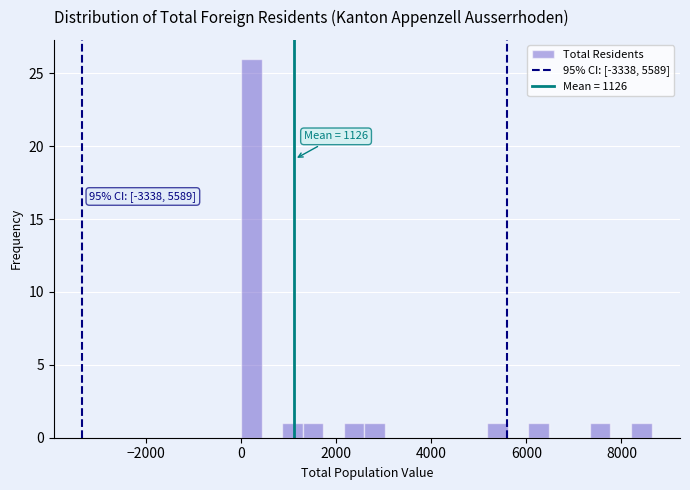

Around what value on the x-axis is the tallest bar? Give the approximate position of its centre, as read against the axis.

200